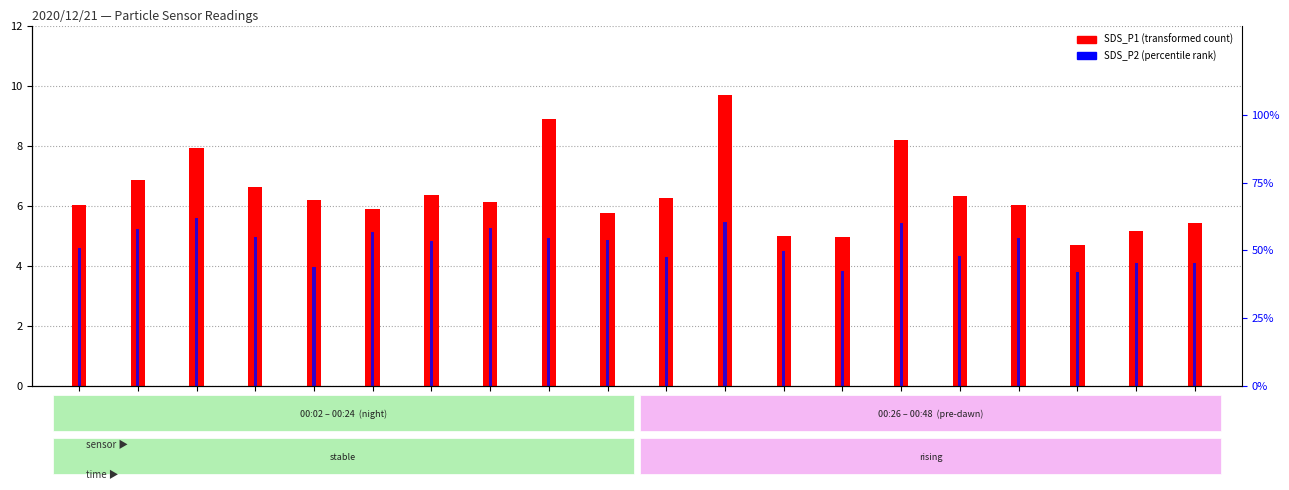

What is the difference between the maximum and minimum values in the SDS_P1 (transformed count) series?

5.0